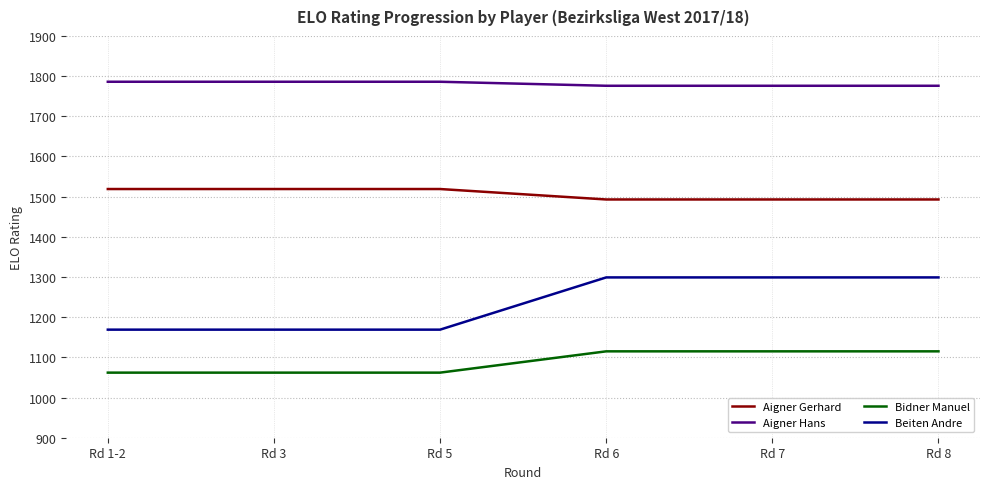

What is the total value across all series at Rd 7?

5683